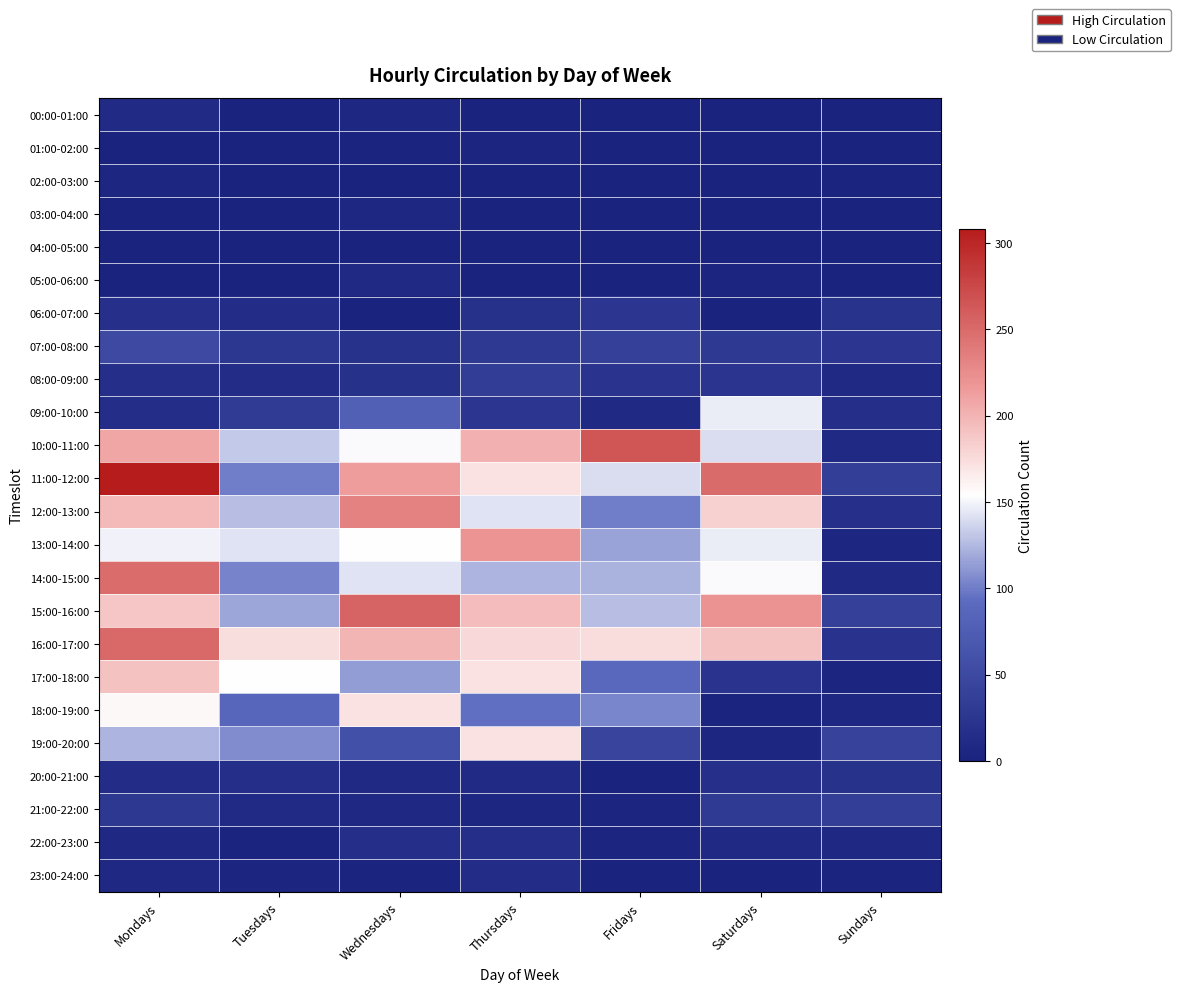

At which category does the chart reach its peak across all series?

Mondays